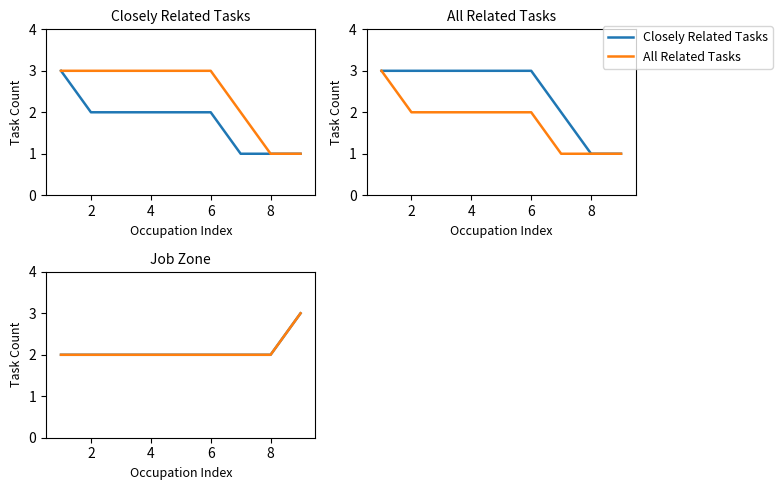

Count the Closely Related Tasks values in the range 2 to 3.

9